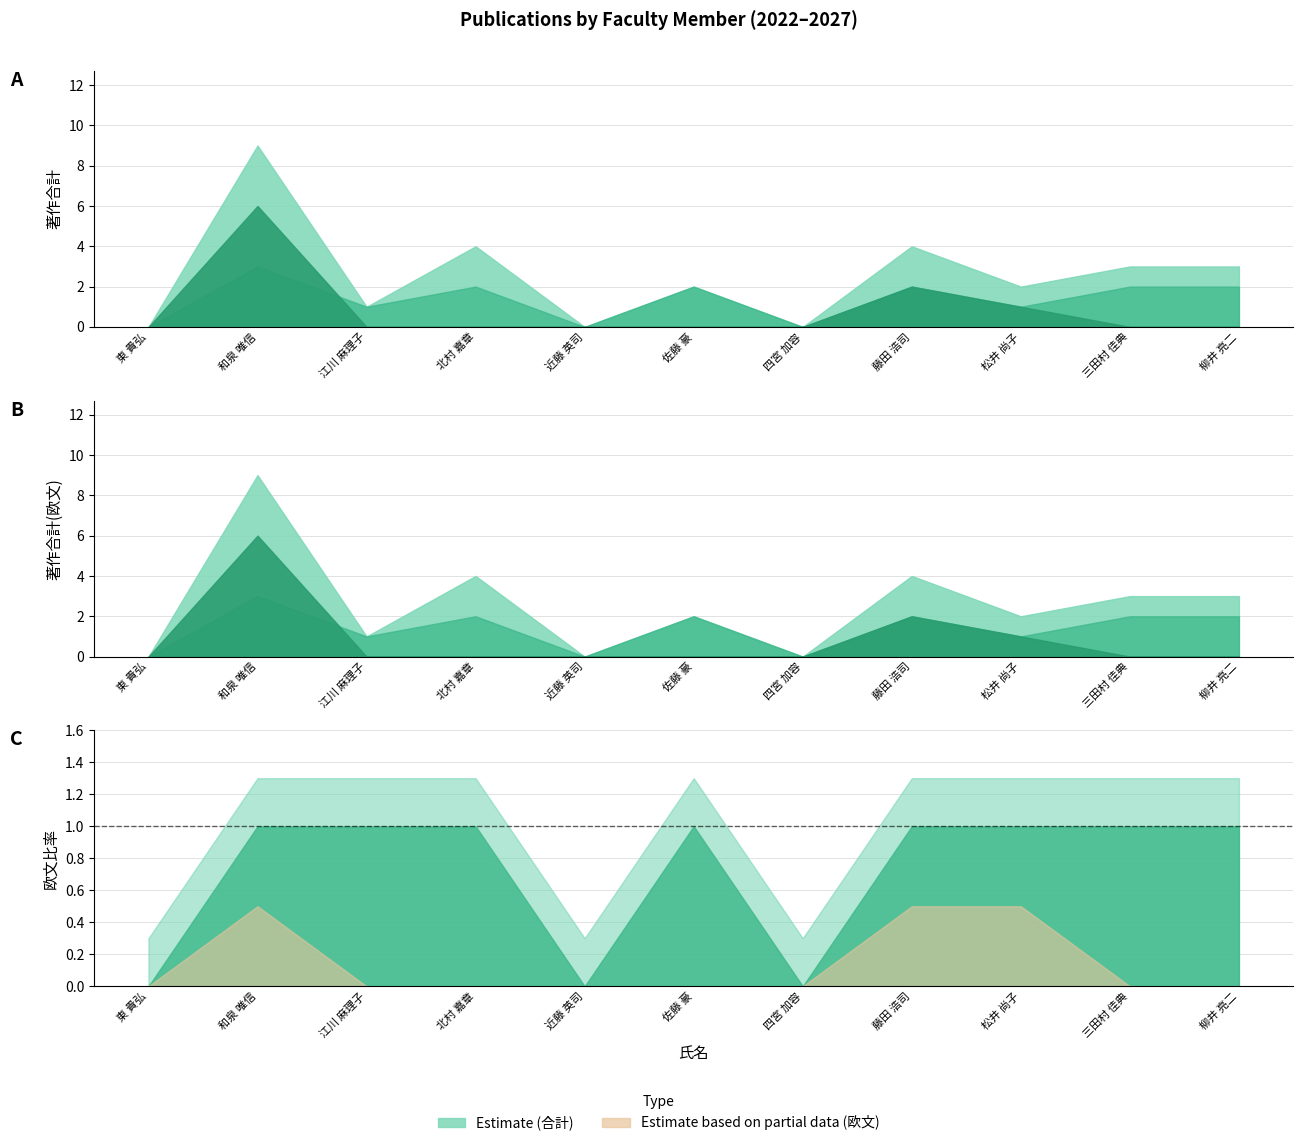

What is the total value across all series at 藤田 浩司?

16